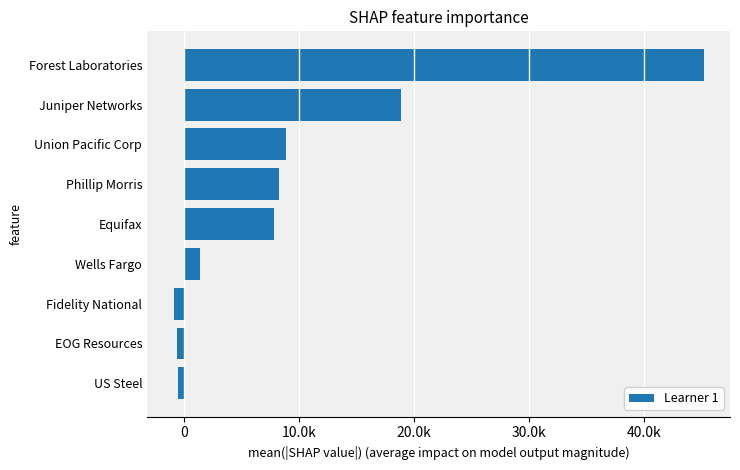

Are the bars horizontal?

Yes